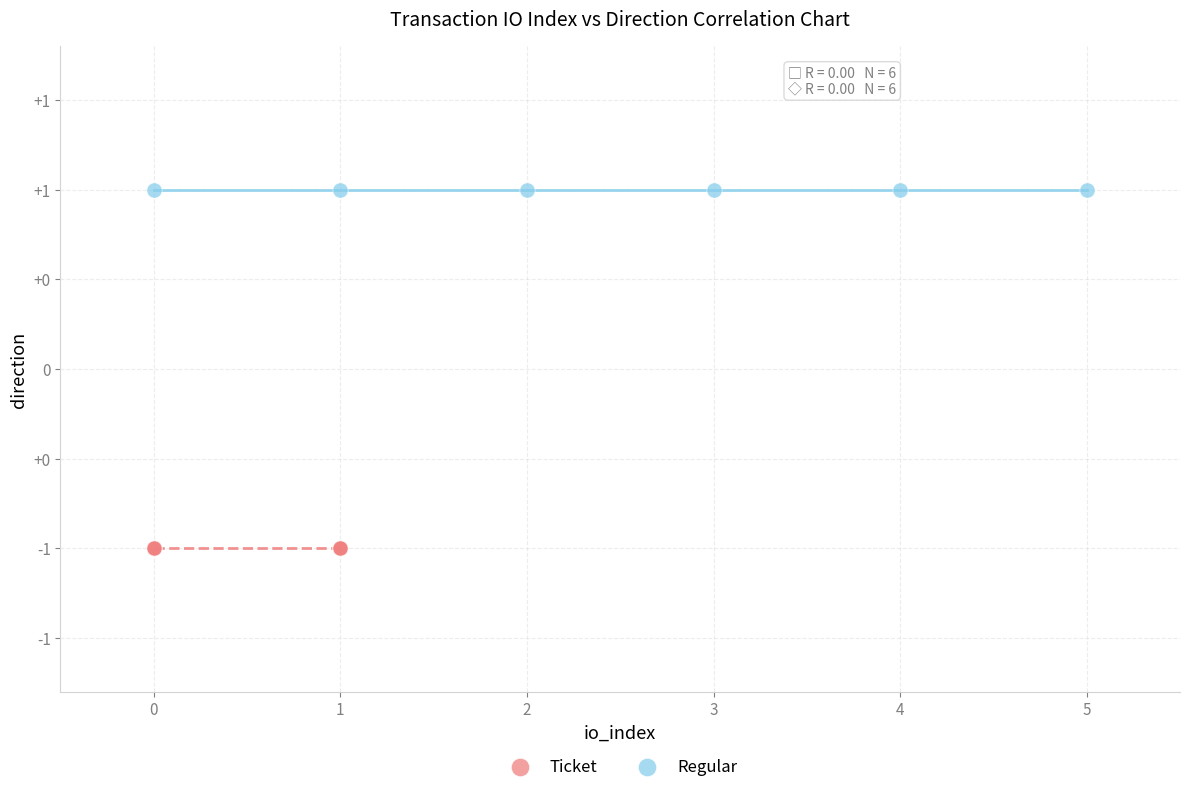

What are all the series names shown in the legend?

Ticket, Regular